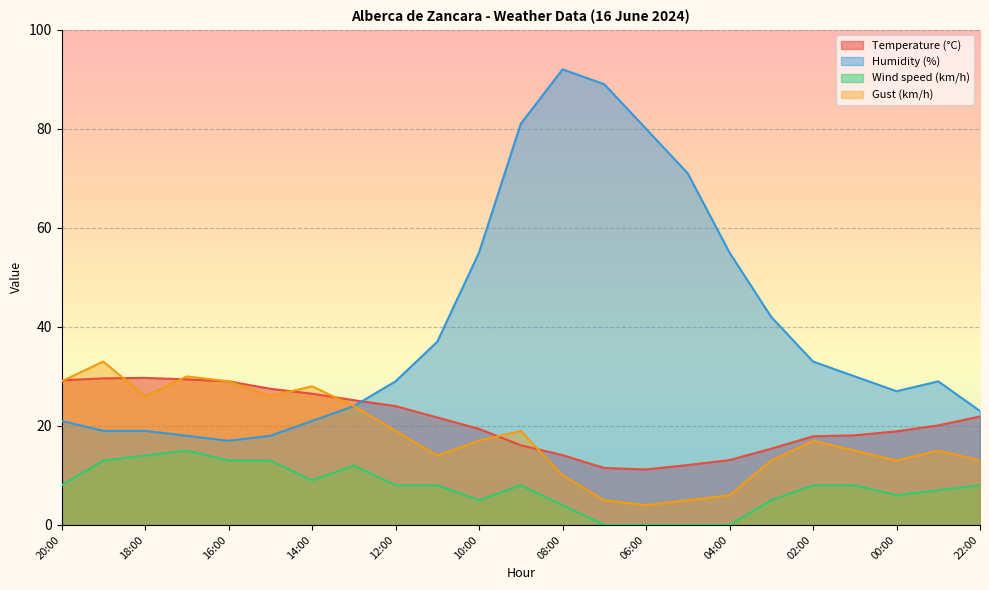

Reading left to right, extract all data points from this chart.

Temperature (°C): 20:00=29.2	19:00=29.6	18:00=29.7	17:00=29.4	16:00=29.0	15:00=27.5	14:00=26.5	13:00=25.2	12:00=24.0	11:00=21.7	10:00=19.4	09:00=16.1	08:00=14.1	07:00=11.5	06:00=11.2	05:00=12.1	04:00=13.1	03:00=15.4	02:00=17.9	01:00=18.1	00:00=18.9	23:00=20.1	22:00=21.9
Humidity (%): 20:00=21.0	19:00=19.0	18:00=19.0	17:00=18.0	16:00=17.0	15:00=18.0	14:00=21.0	13:00=24.0	12:00=29.0	11:00=37.0	10:00=55.0	09:00=81.0	08:00=92.0	07:00=89.0	06:00=80.0	05:00=71.0	04:00=55.0	03:00=42.0	02:00=33.0	01:00=30.0	00:00=27.0	23:00=29.0	22:00=23.0
Wind speed (km/h): 20:00=8.0	19:00=13.0	18:00=14.0	17:00=15.0	16:00=13.0	15:00=13.0	14:00=9.0	13:00=12.0	12:00=8.0	11:00=8.0	10:00=5.0	09:00=8.0	08:00=4.0	07:00=0.0	06:00=0.0	05:00=0.0	04:00=0.0	03:00=5.0	02:00=8.0	01:00=8.0	00:00=6.0	23:00=7.0	22:00=8.0
Gust (km/h): 20:00=29.0	19:00=33.0	18:00=26.0	17:00=30.0	16:00=29.0	15:00=26.0	14:00=28.0	13:00=24.0	12:00=19.0	11:00=14.0	10:00=17.0	09:00=19.0	08:00=10.0	07:00=5.0	06:00=4.0	05:00=5.0	04:00=6.0	03:00=13.0	02:00=17.0	01:00=15.0	00:00=13.0	23:00=15.0	22:00=13.0